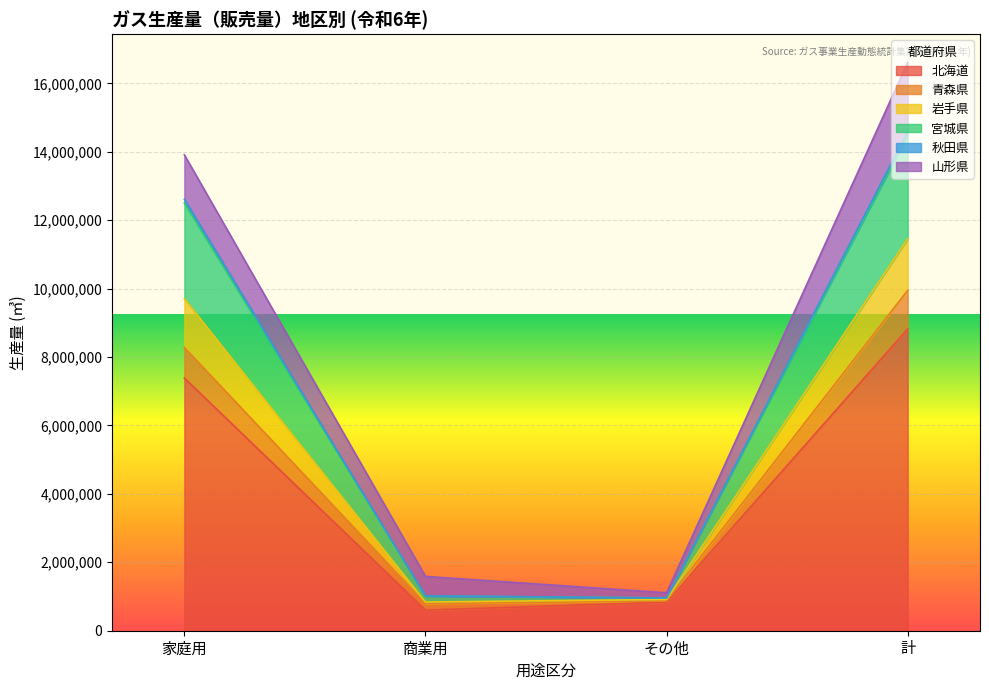

The 北海道 series shows 7384645 at 家庭用. True or false?

True